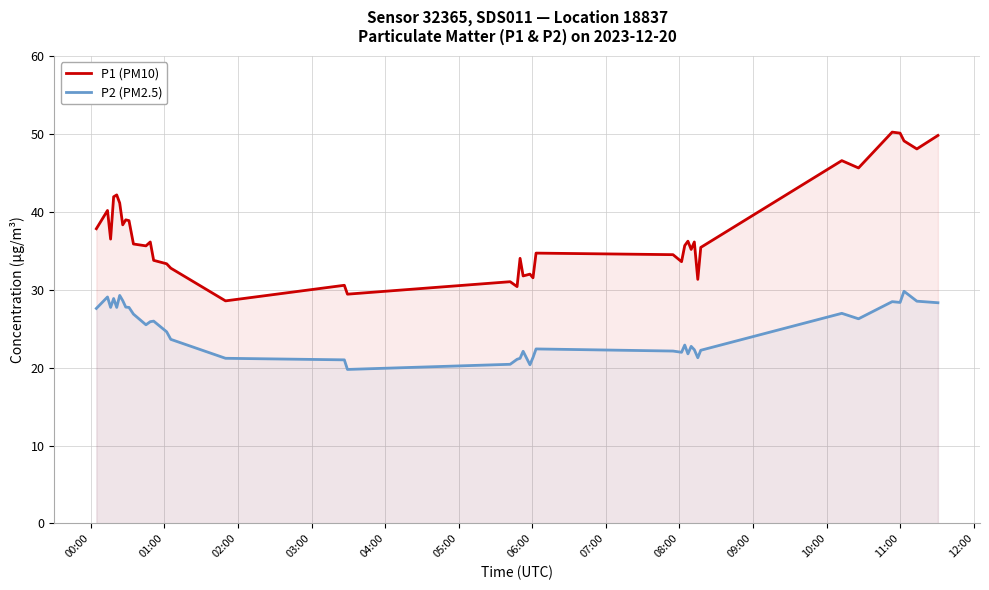

True or false: P1 (PM10) and P2 (PM2.5) cross at least once.

False